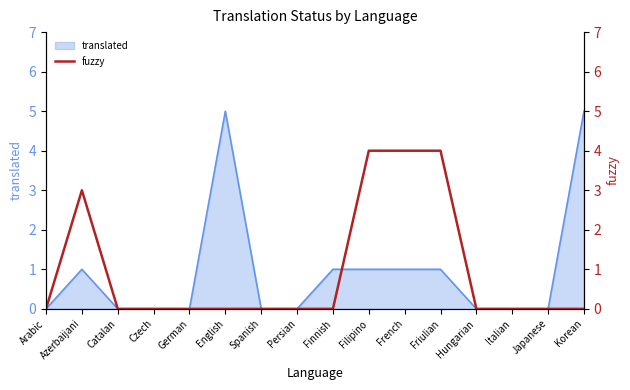

The translated series shows -2 at Hungarian. True or false?

False